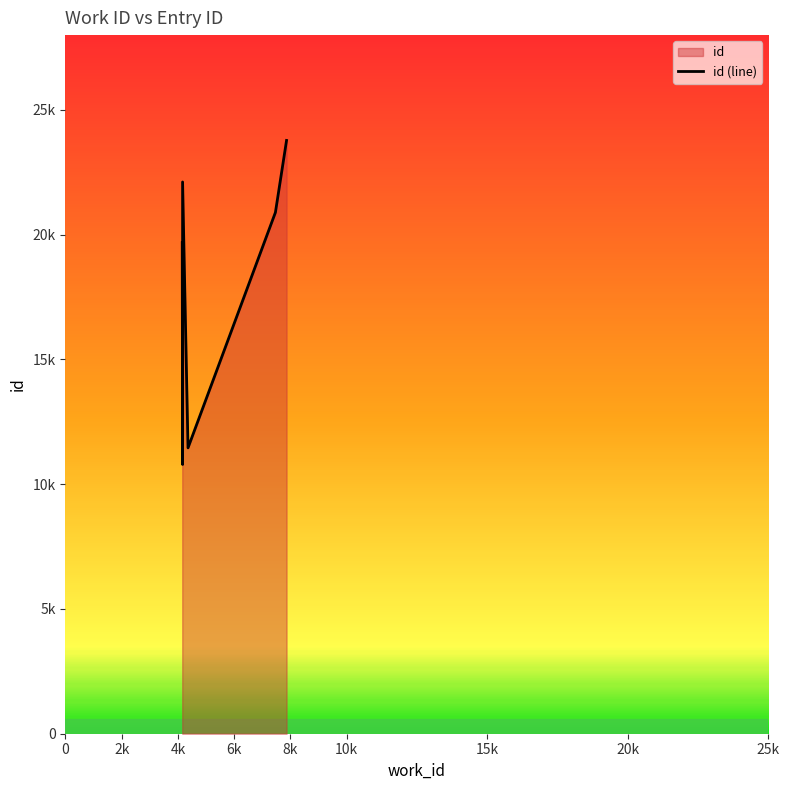

What is the approximate value at 7864?

23778